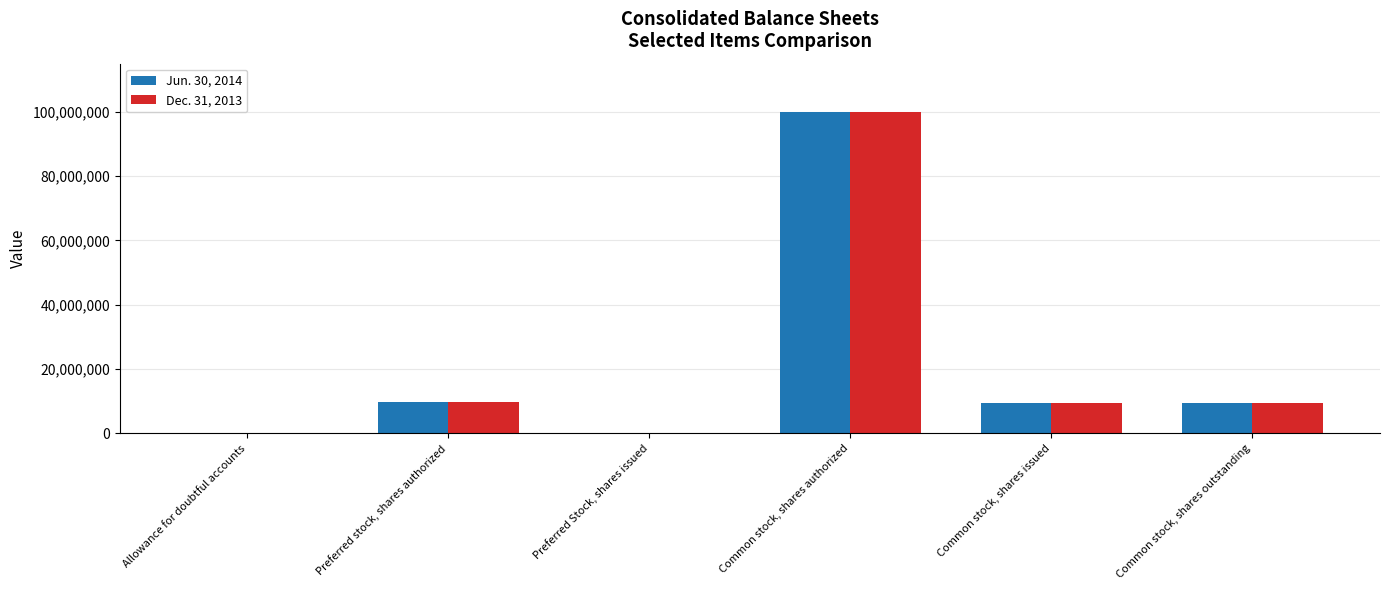

What is the total value across all series at Common stock, shares outstanding?

18740093